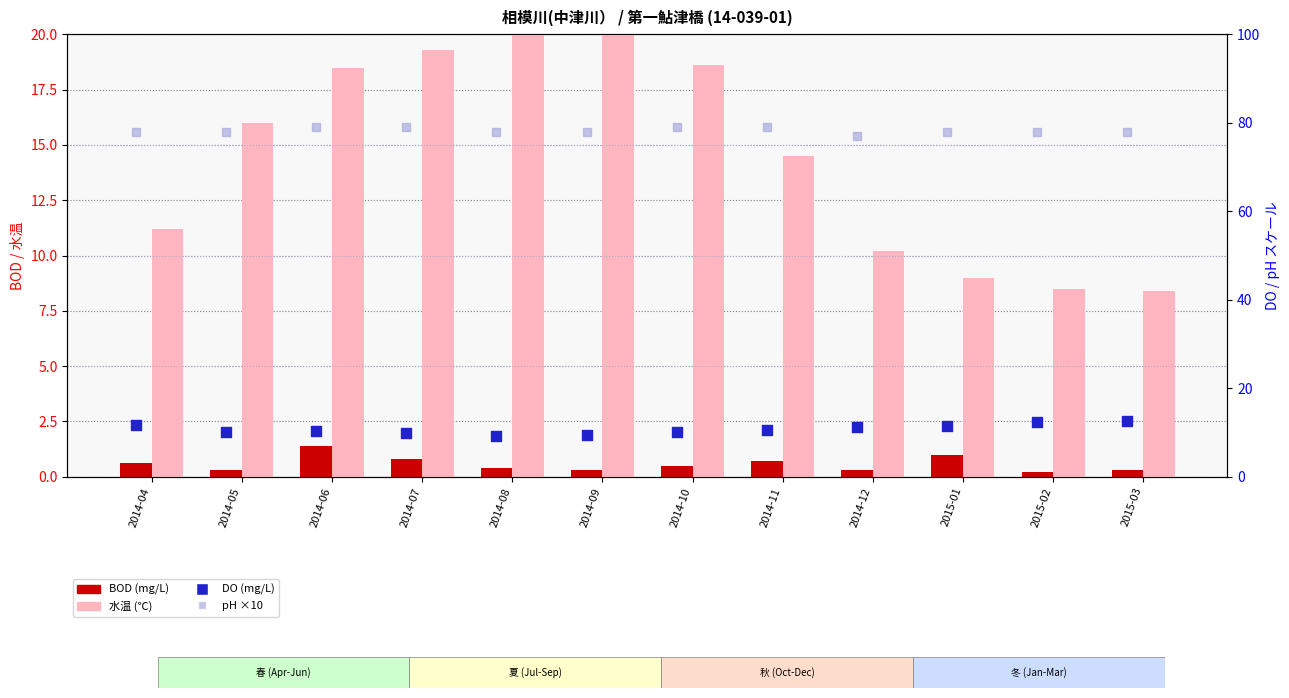

Which series has the widest spread of Y values?

水温 (℃)